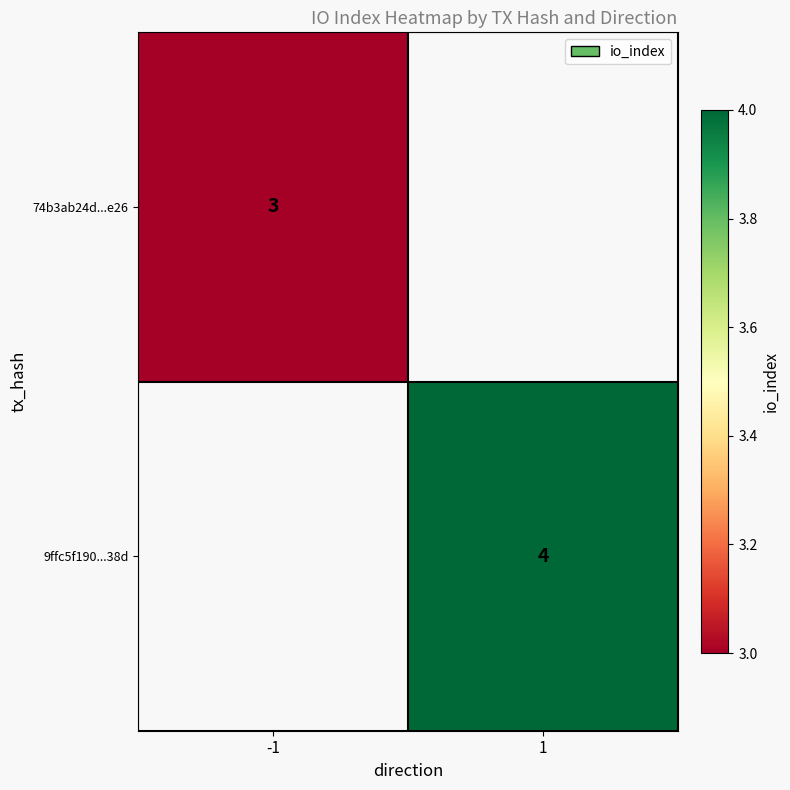

True or false: 74b3ab24d...e26 has a value of 3 at -1.

True